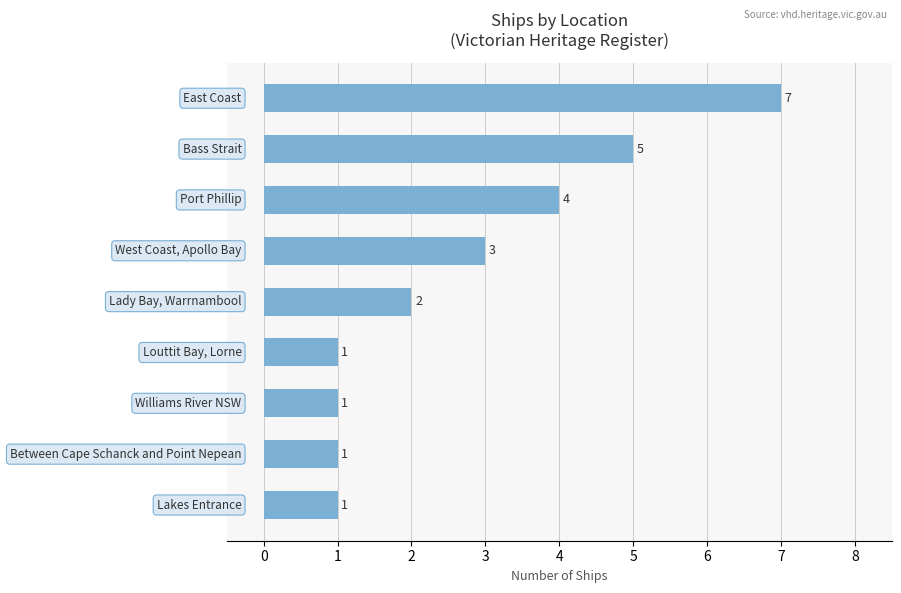

What is the greatest value displayed?

7